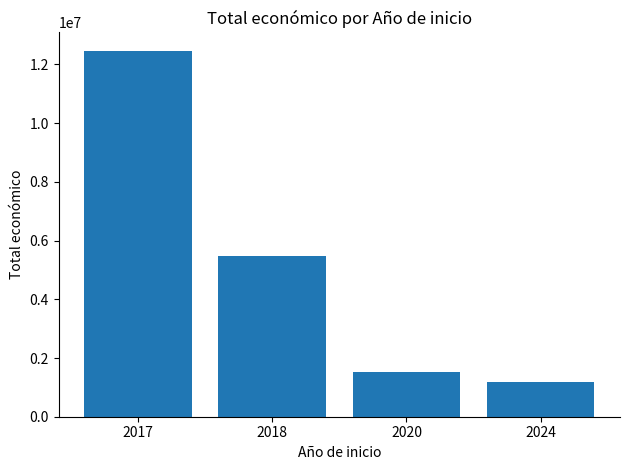

What is the maximum value shown in the chart?

12466476